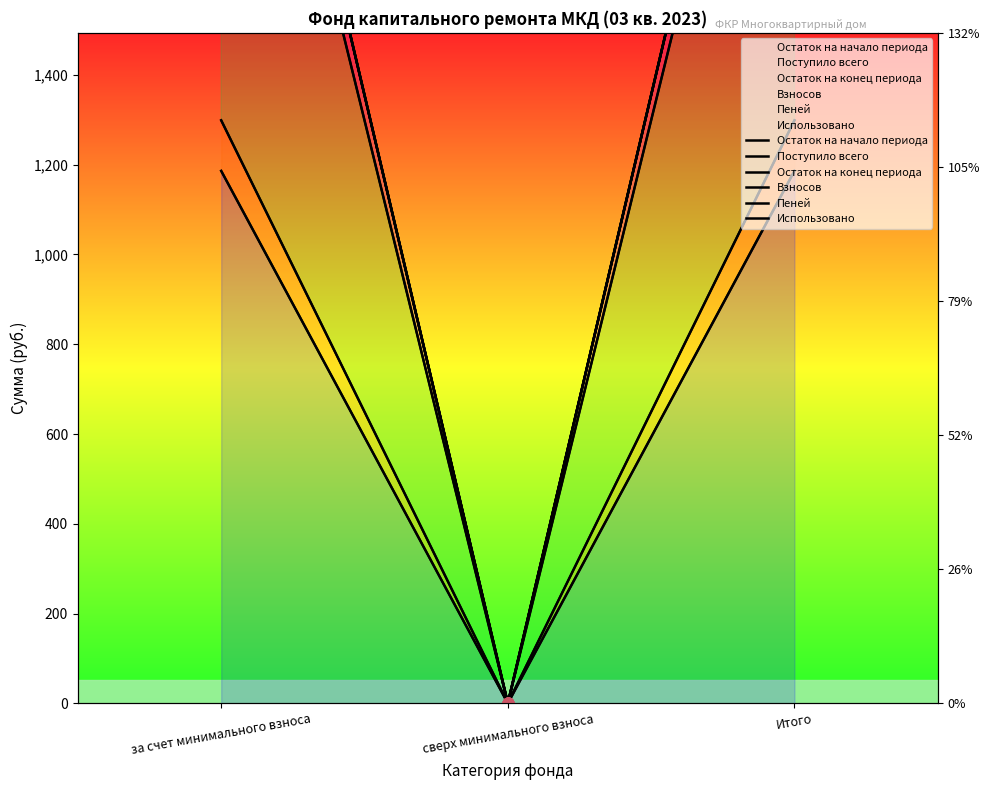

Which series contains the lowest Y value?

Остаток на начало периода